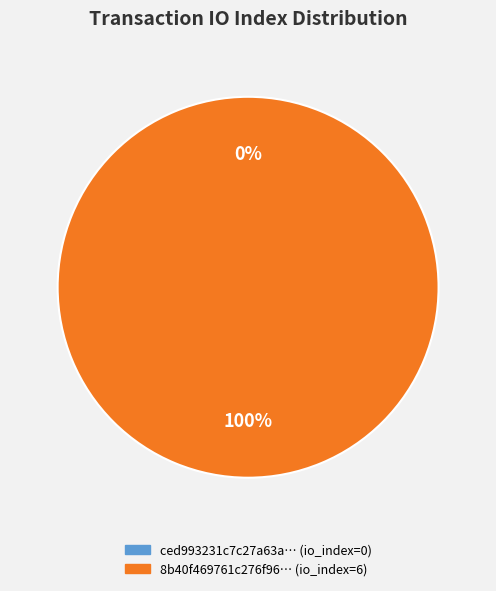

What is the largest slice in the pie chart?

tx_hash_6